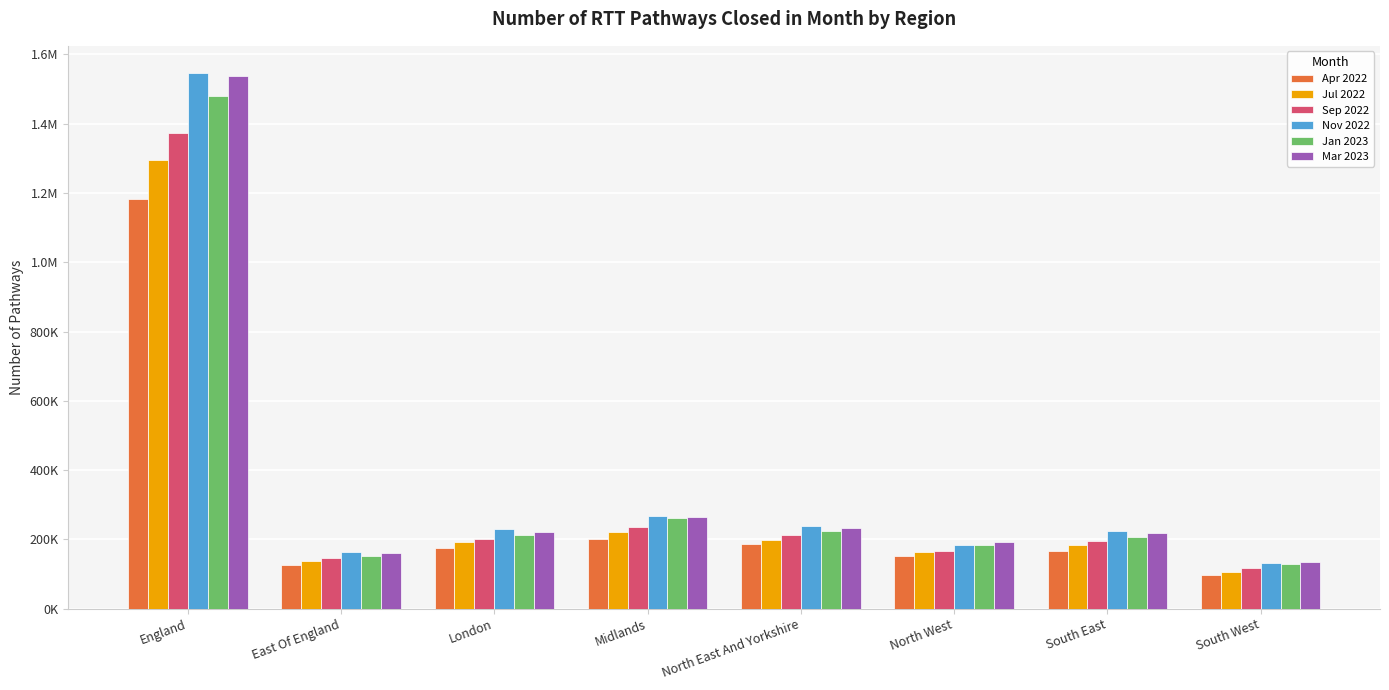

Are the bars horizontal?

No